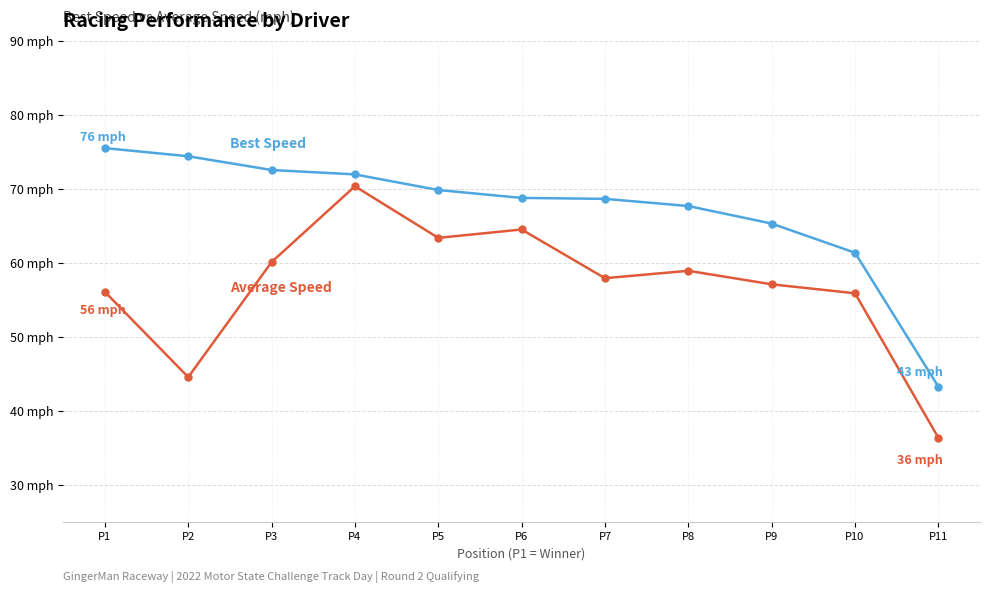

Is this an area chart (filled region under the line)?

No